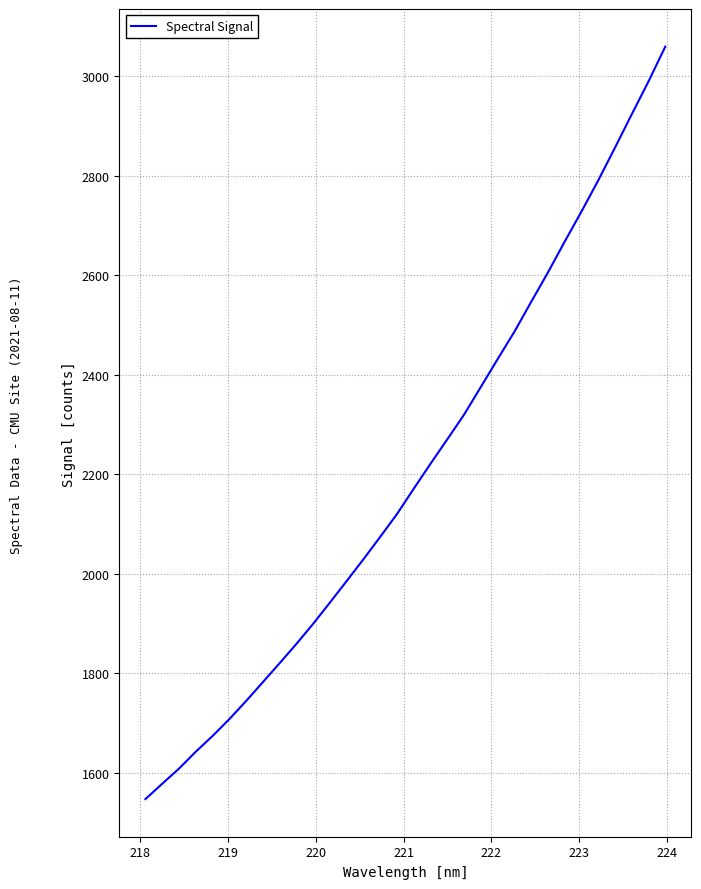

What is the difference between the maximum and minimum values?

1512.2